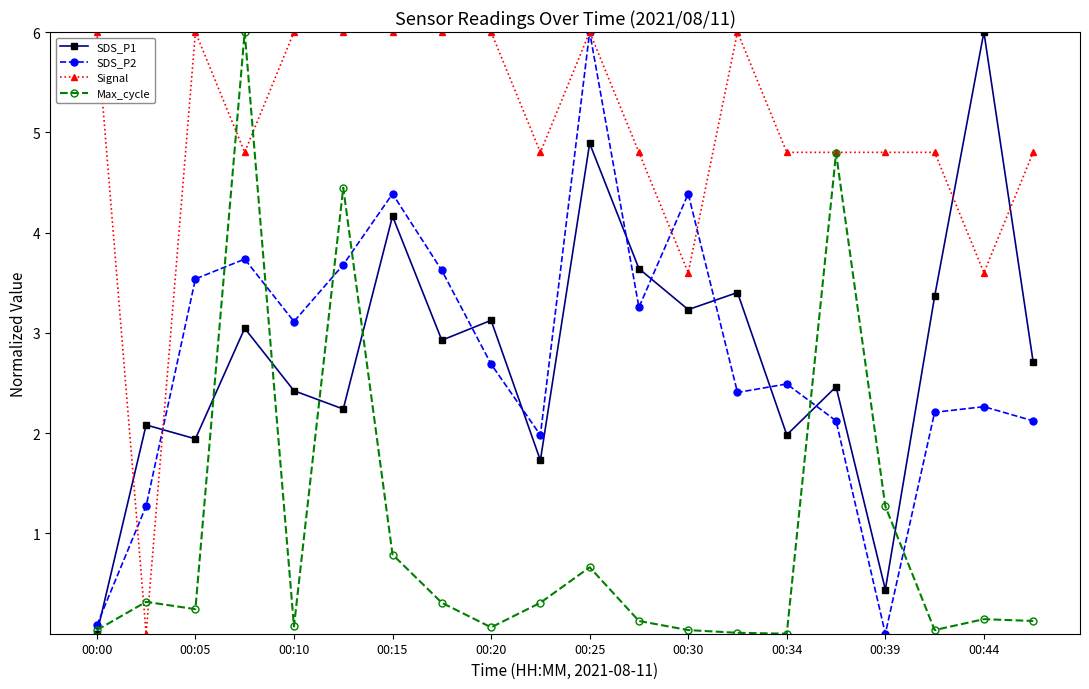

How many lines are shown in the chart?

4